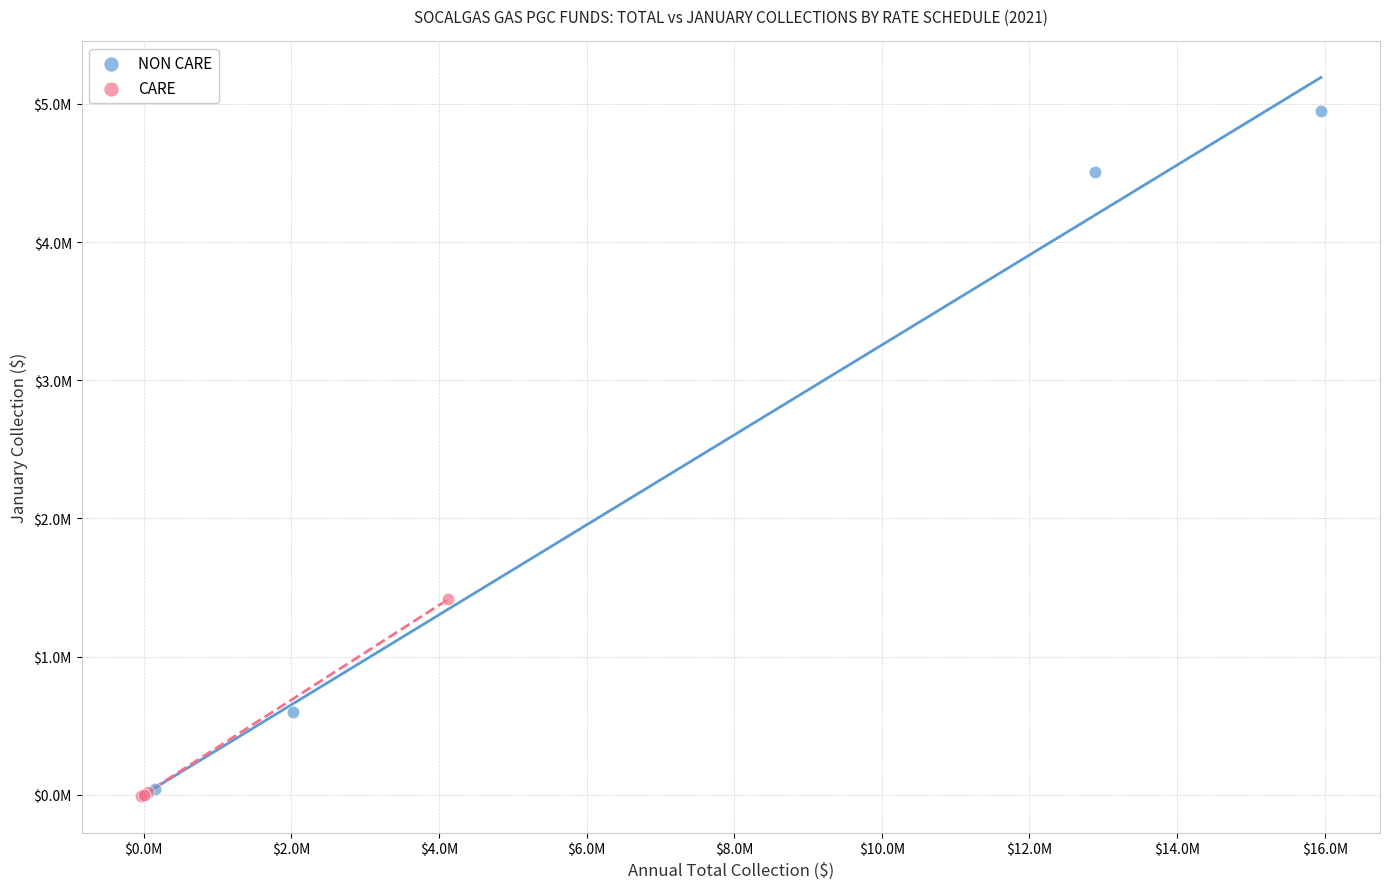

What are all the series names shown in the legend?

NON CARE, CARE